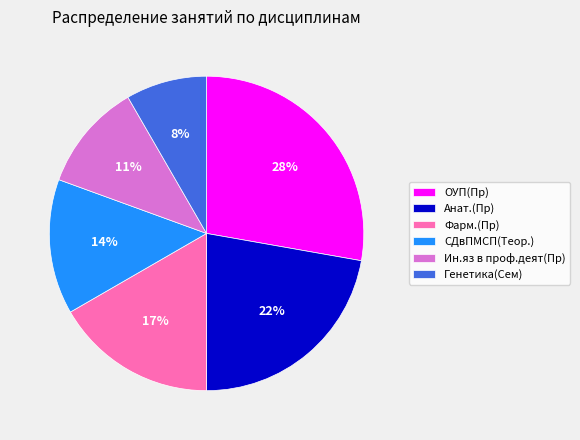

Does any single category account for the majority?

No